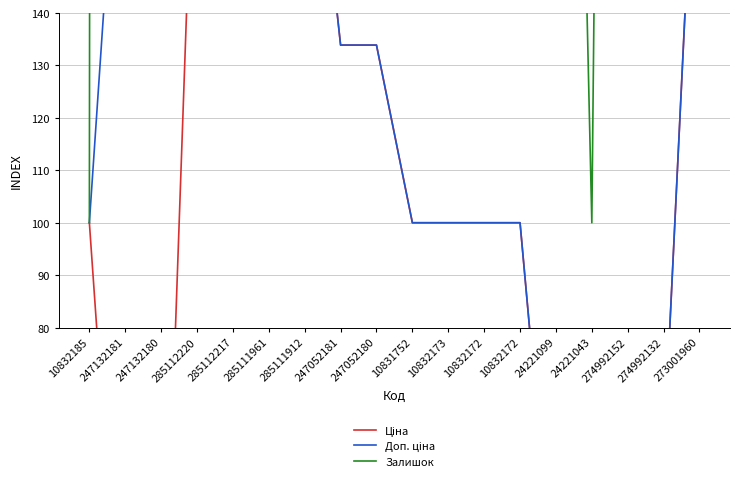

What is the minimum value for Ціна?

2.0